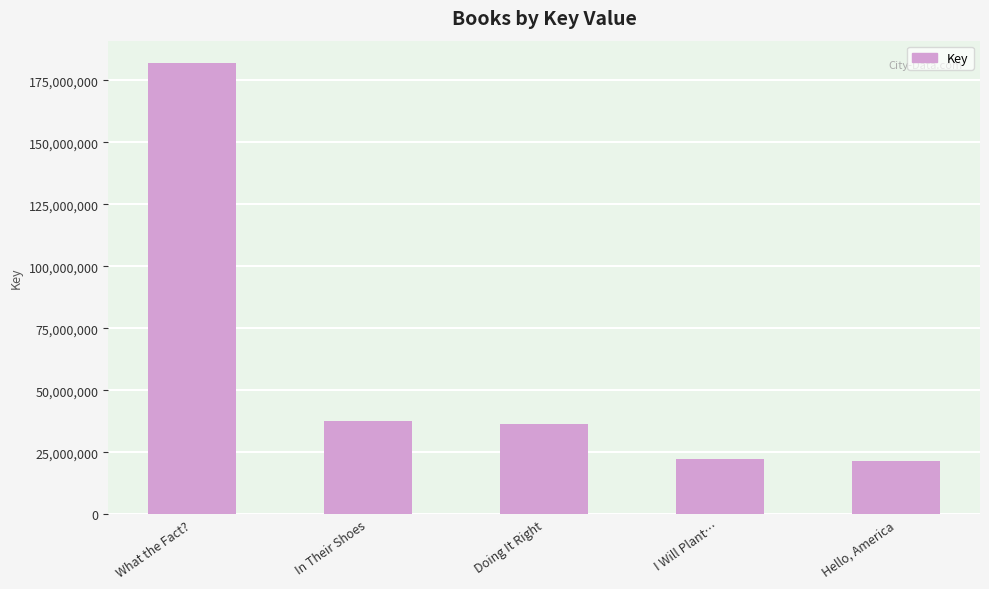

What is the sum of all values?

299633780